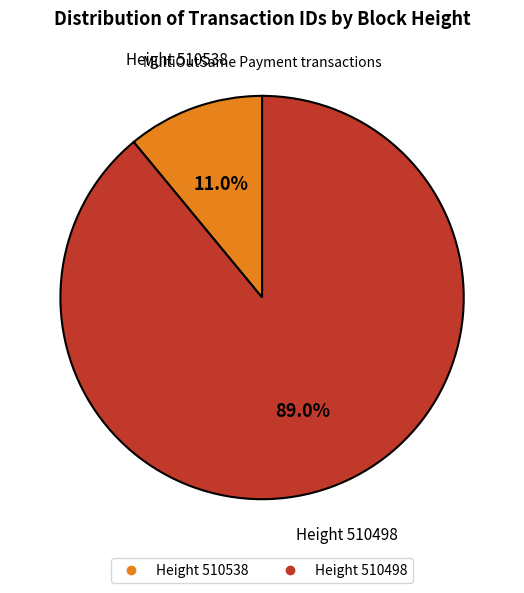

To the nearest percent, what is the average slice percentage?

50%